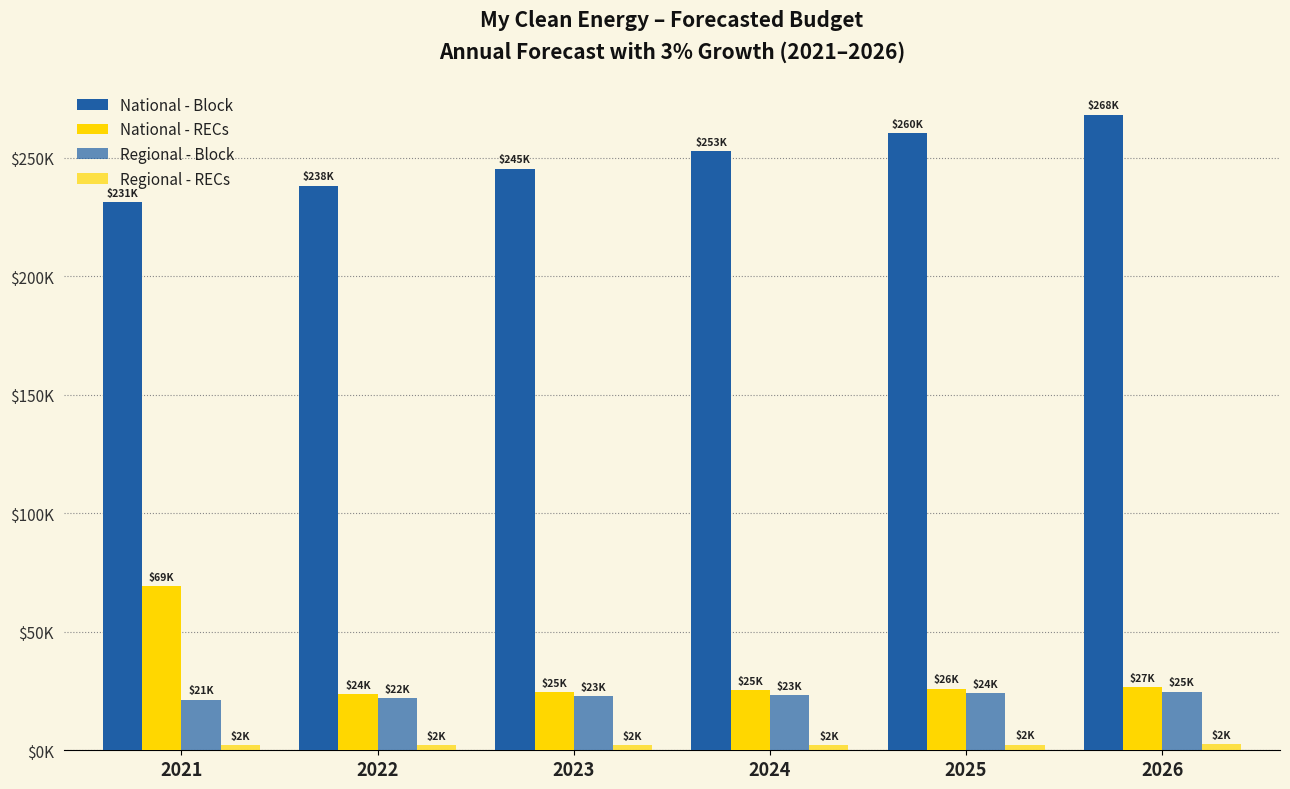

Does the chart contain stacked bars?

No